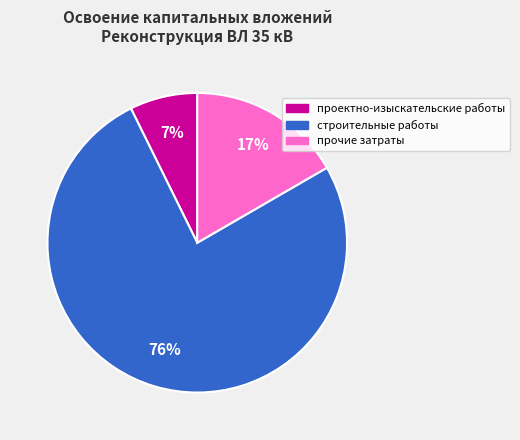

To the nearest percent, what is the combined percentage of прочие затраты and строительные работы?

93%